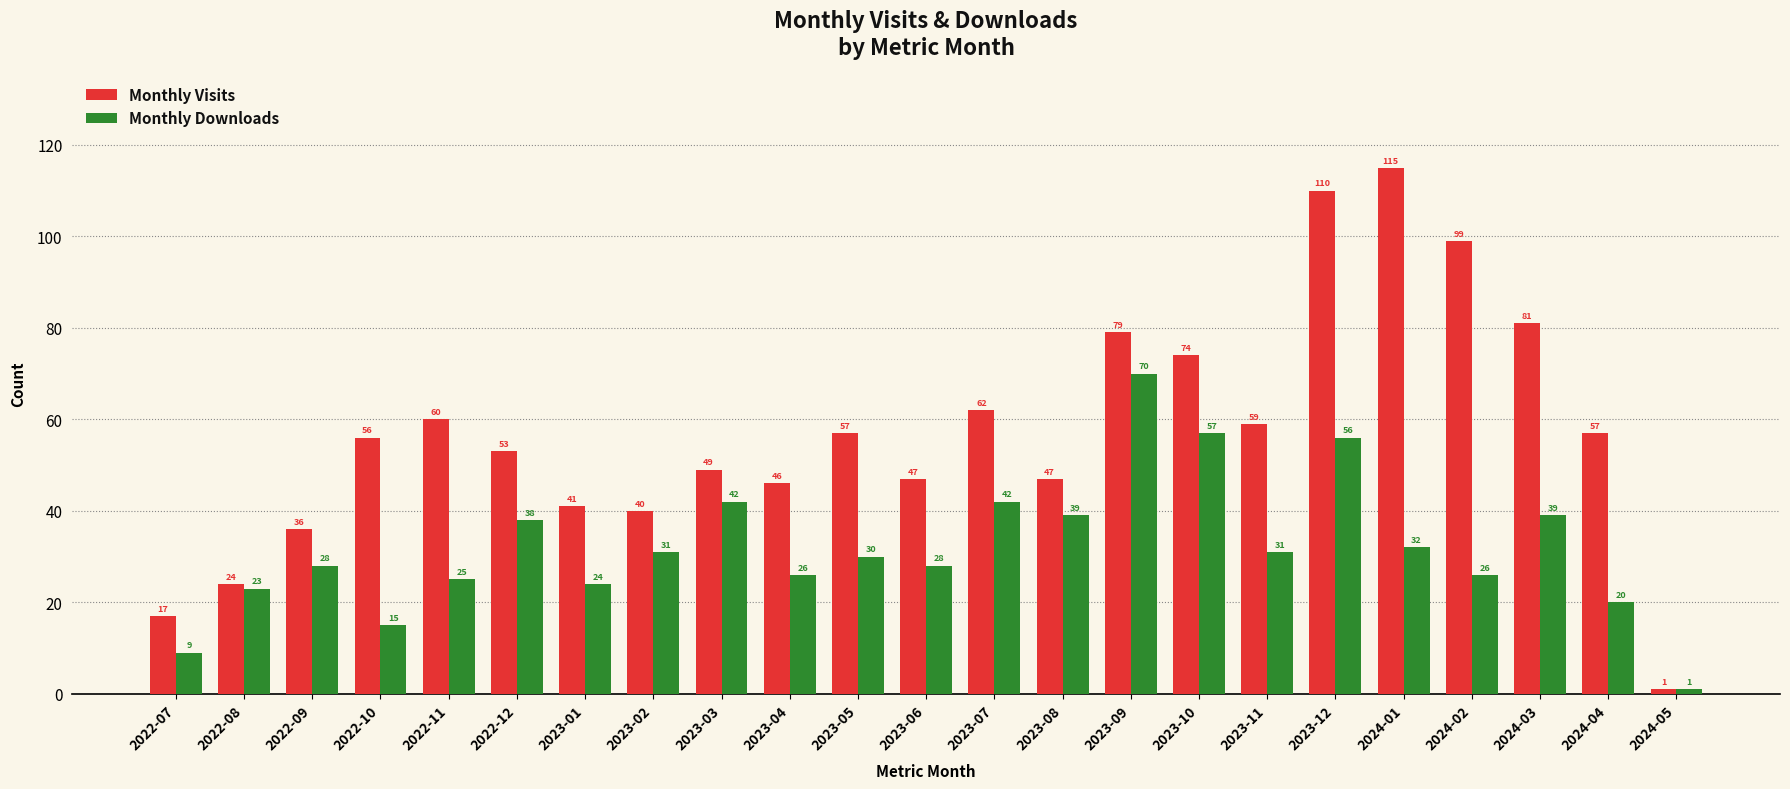

True or false: Monthly Downloads has a value of 26 at 2024-02.

True